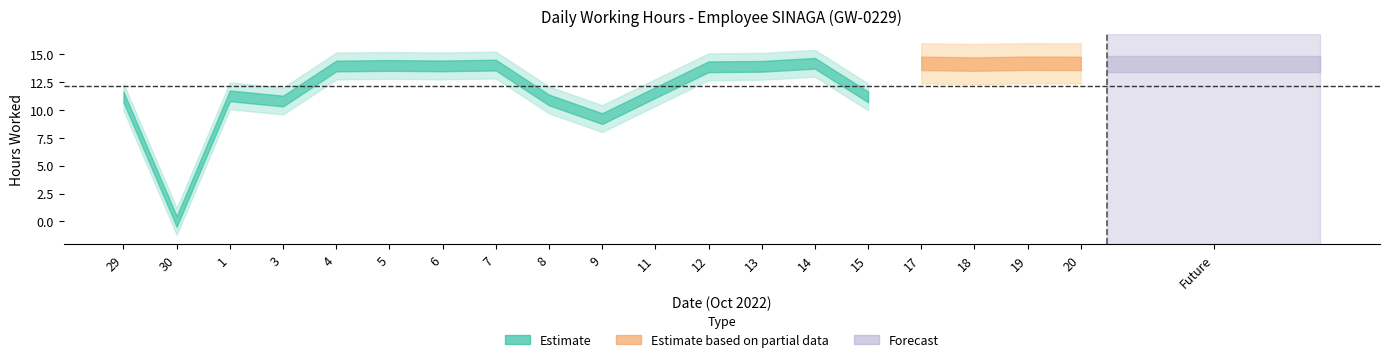

True or false: the data shows 23.3 at 13.

False